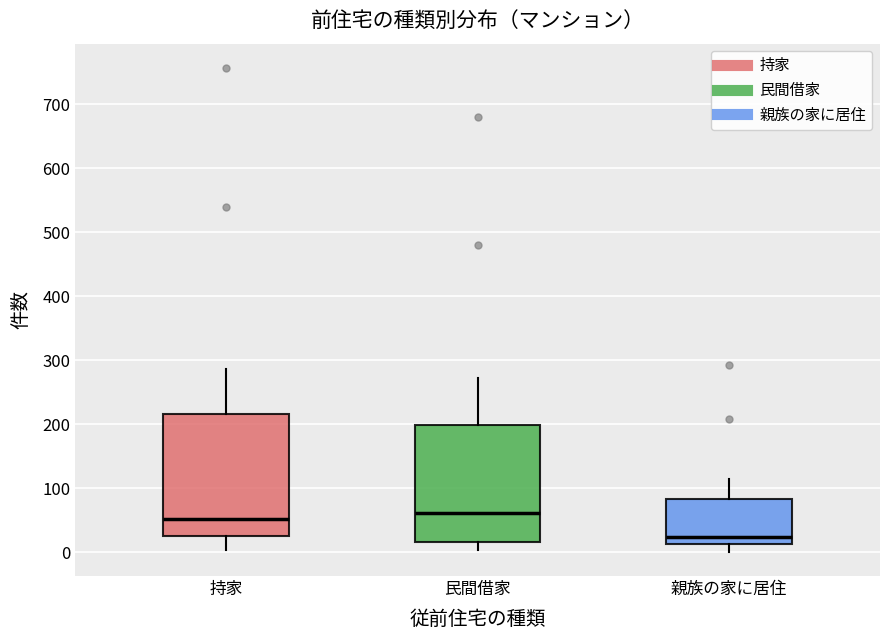

Which box has the lowest median line?

親族の家に居住